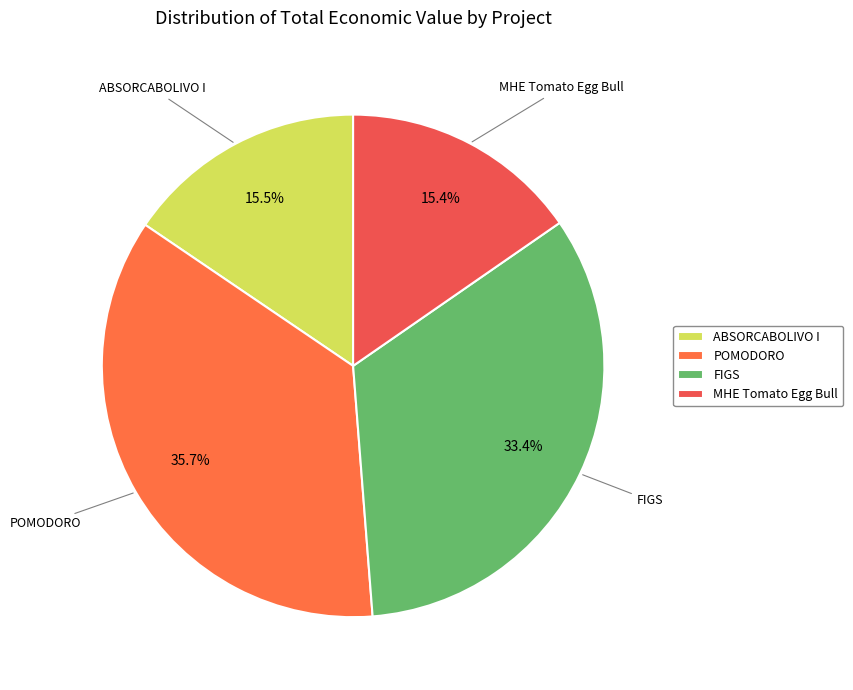

Which category has the biggest portion of the pie?

POMODORO